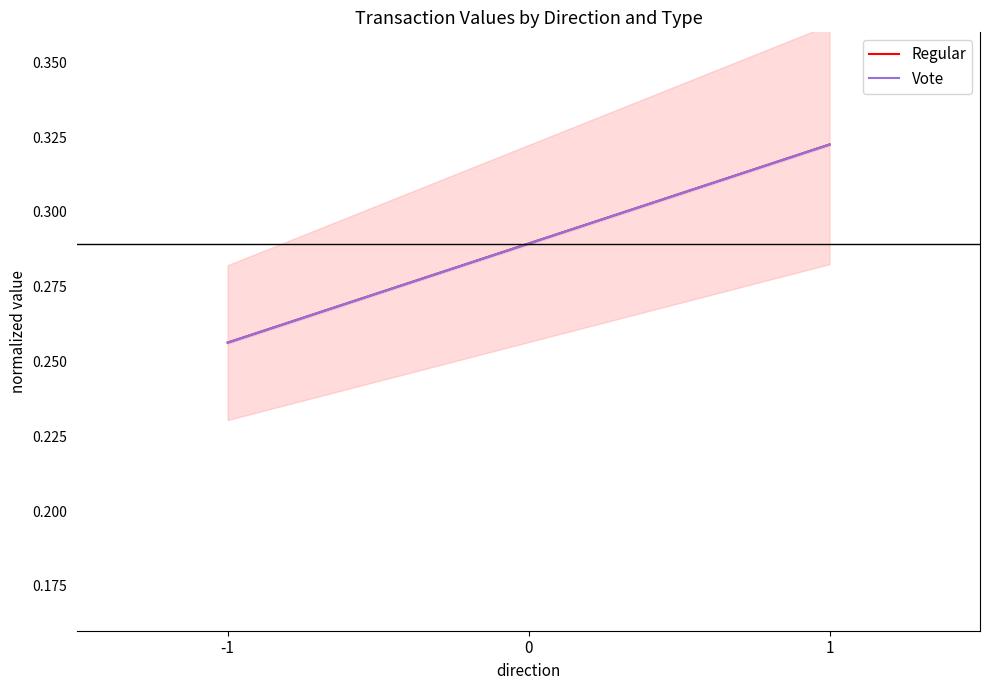

What is the difference between the maximum and minimum values in the Vote series?

0.1